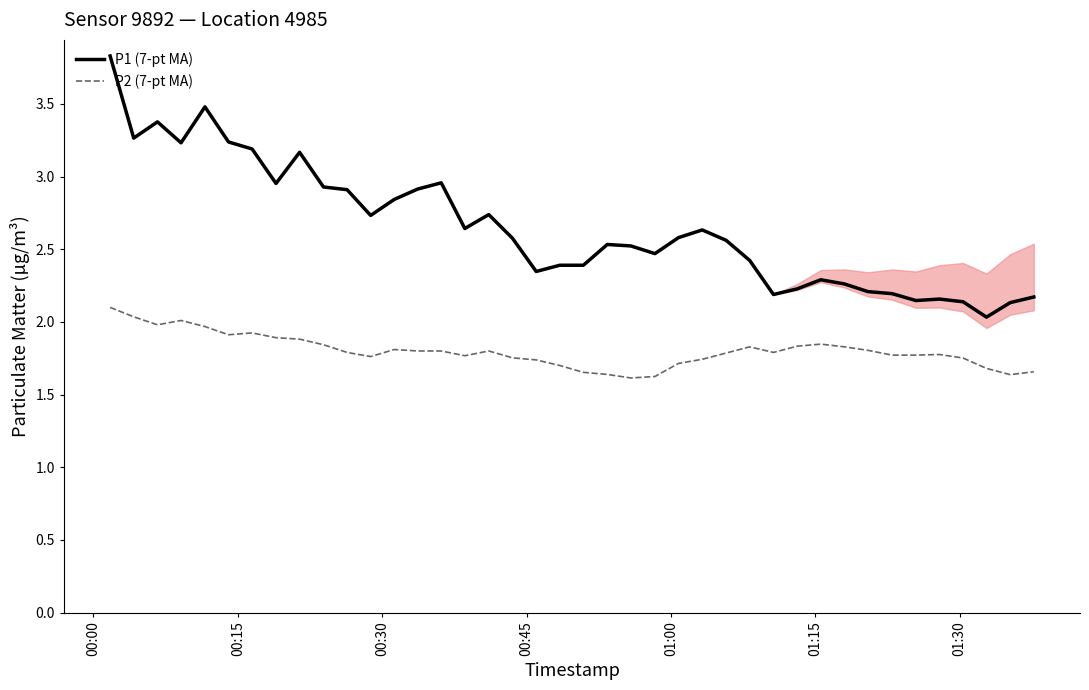

True or false: P1 (7-pt MA) and P2 (7-pt MA) intersect in this chart.

False